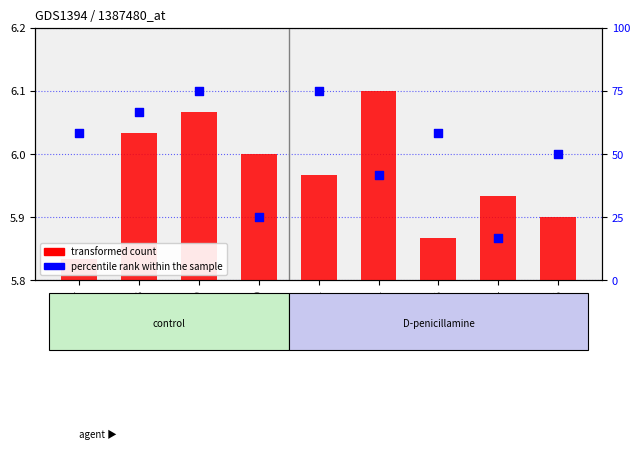

Is the value of percentile rank within the sample at GSM61811 greater than the value of transformed count at GSM61807?

Yes